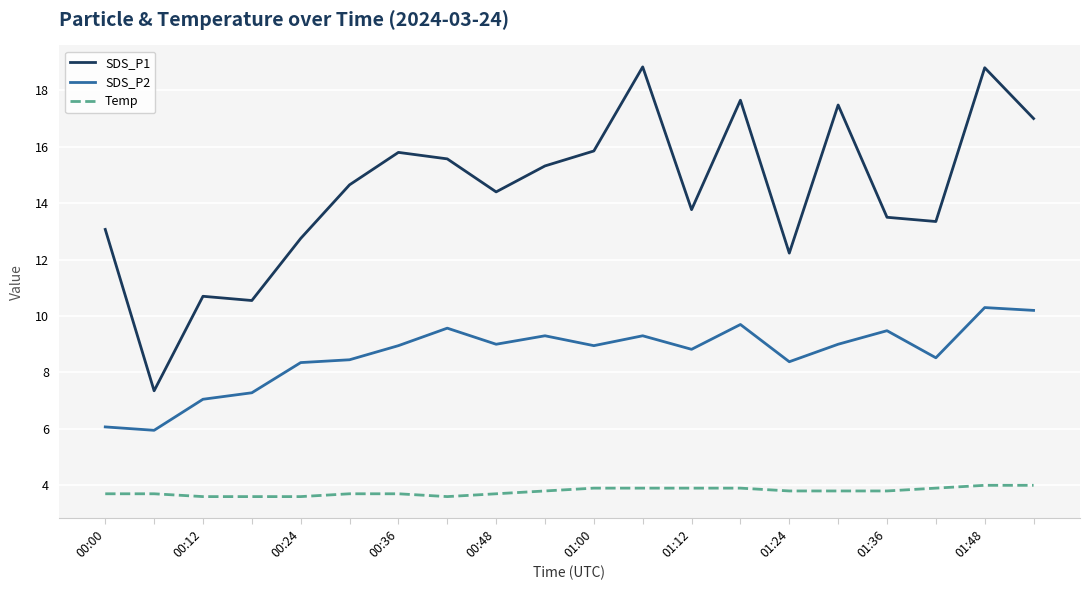

What is the sum of all Temp values?

75.6